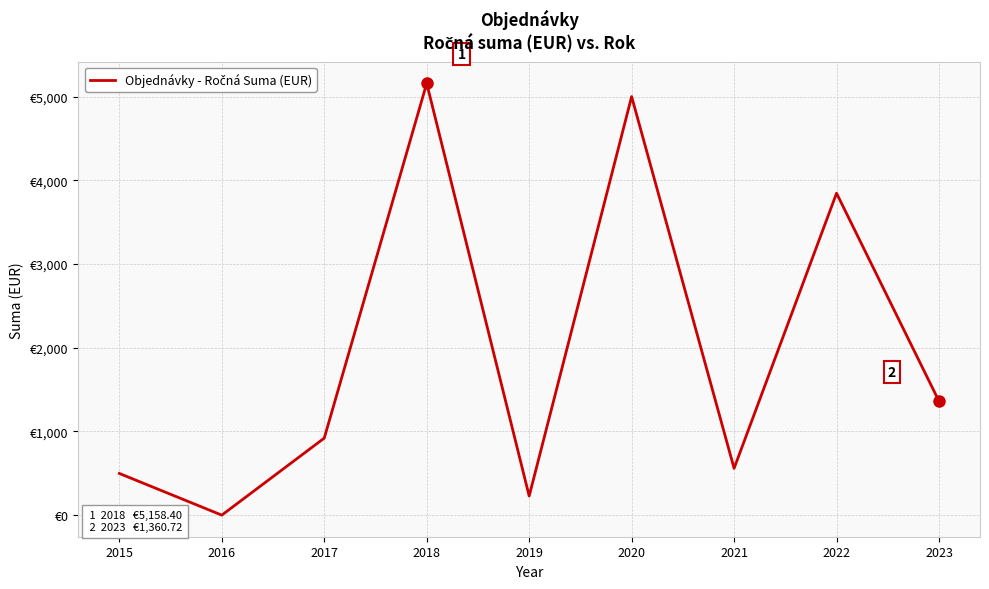

Is this an area chart (filled region under the line)?

No